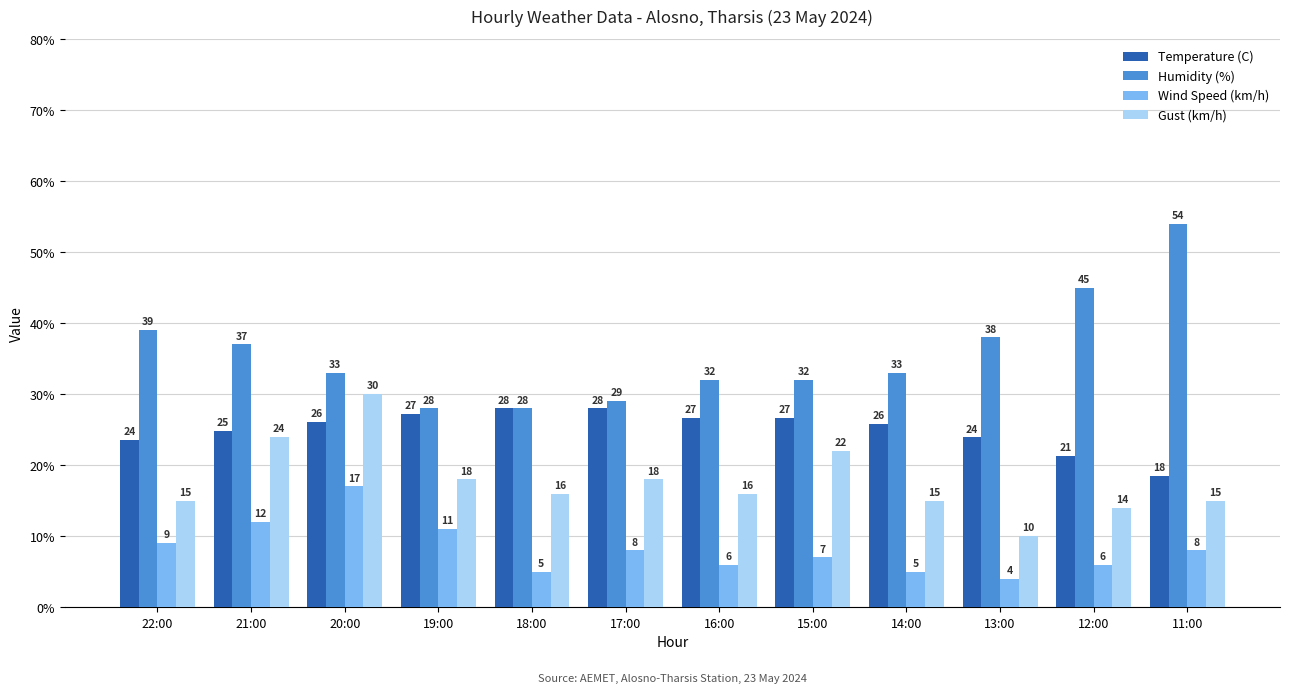

Count the number of data series in this chart.

4